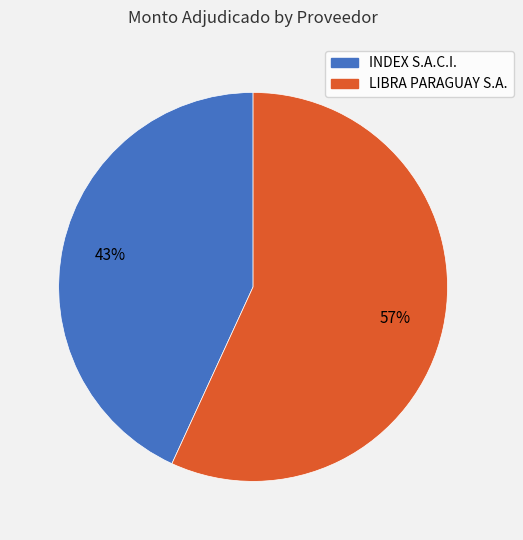

Count the number of slices in the pie.

2